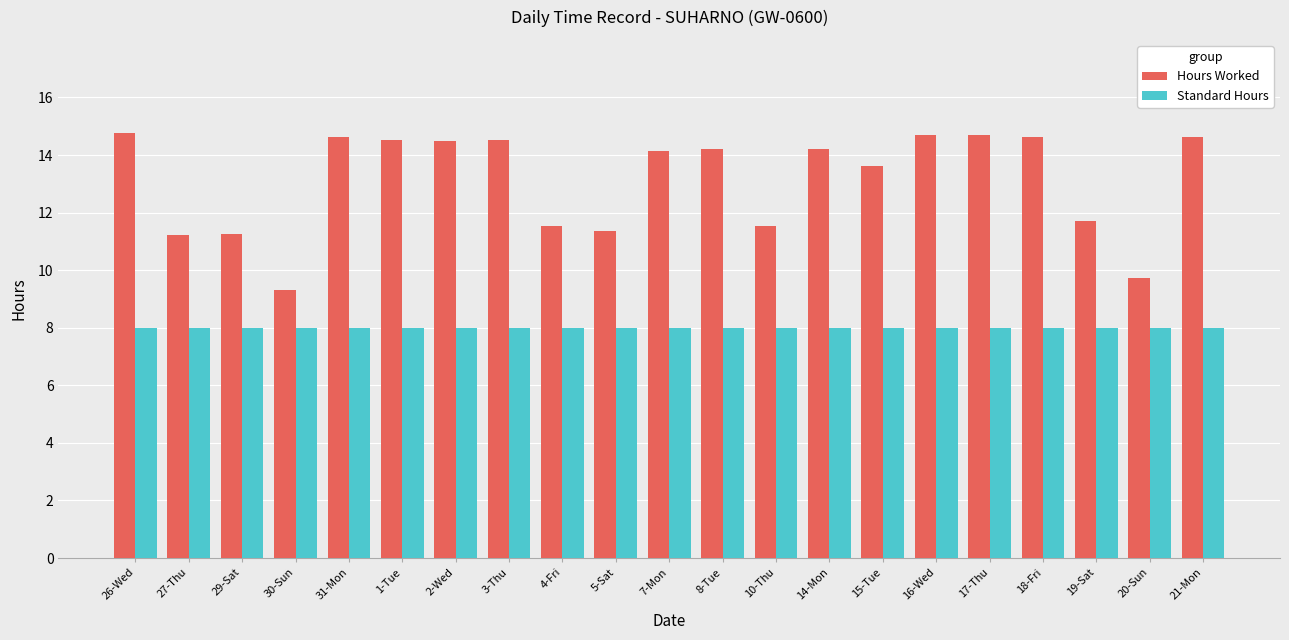

What are all the series names shown in the legend?

Hours Worked, Standard Hours